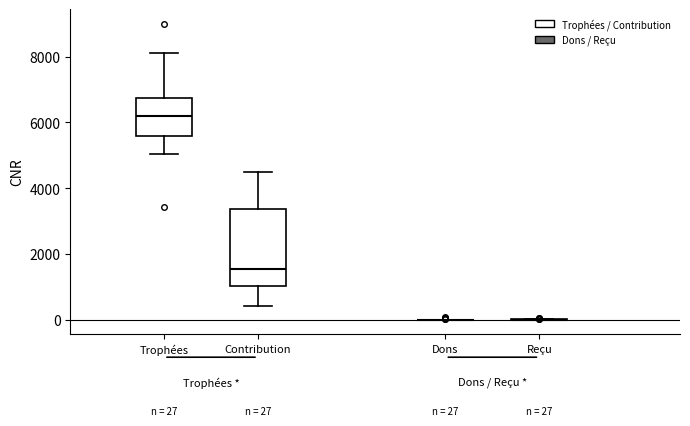

Which box is the tallest, from its lower edge to its upper edge?

Contribution